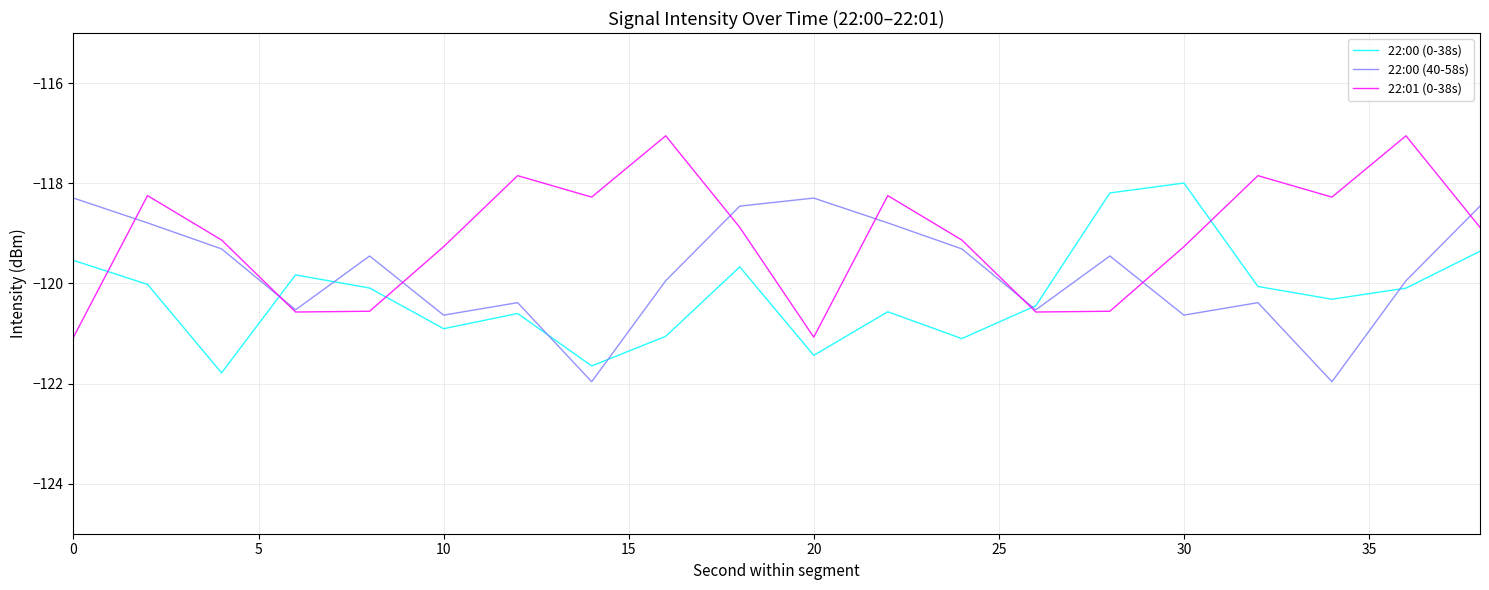

How many times do 22:01 (0-38s) and 22:00 (0-38s) cross each other?

5